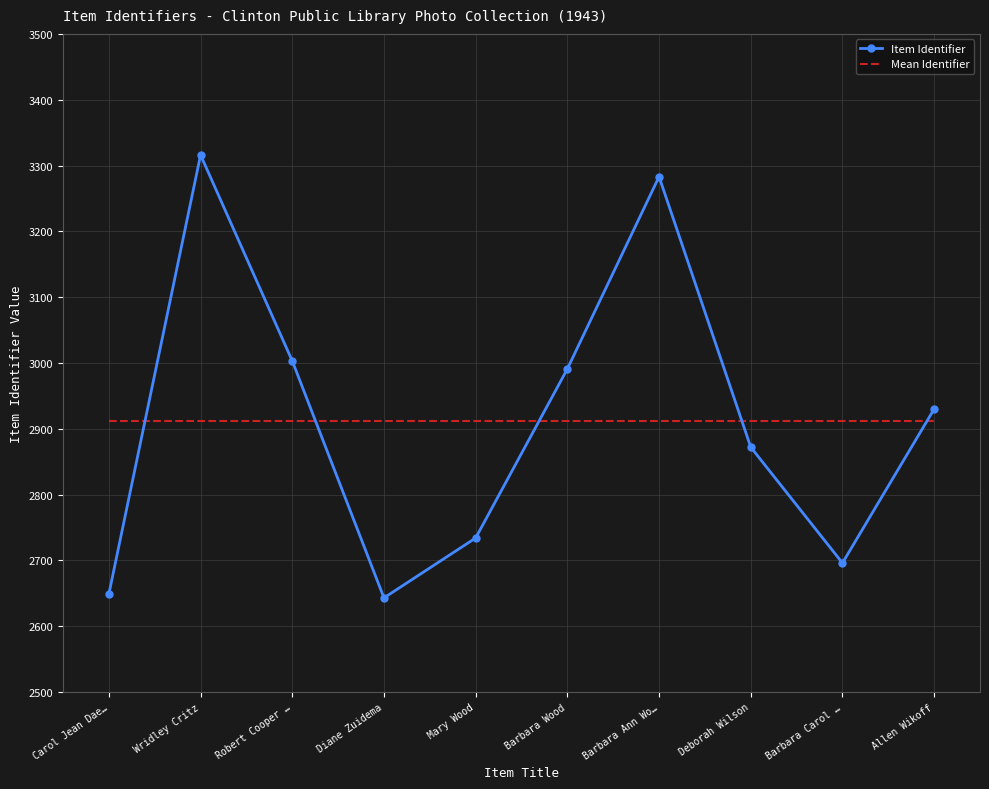

Reading left to right, list all the values displayed in this chart.

Item Identifier: 2649.0	3316.0	3003.0	2643.0	2734.0	2991.0	3283.0	2872.0	2696.0	2930.0
Mean Identifier: 2911.7	2911.7	2911.7	2911.7	2911.7	2911.7	2911.7	2911.7	2911.7	2911.7